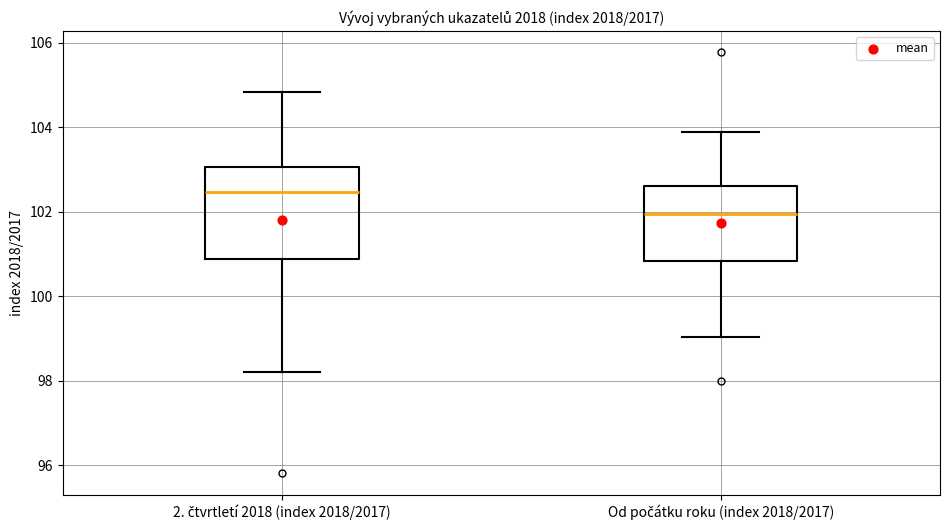

Reading left to right, transcribe this box plot: for each box, give where its median line is, the range the box spans, and where its two whiskers end, as read against the y-axis. The values are not printed on the chart, so give them approximately, as read against the axis.

2. čtvrtletí 2018 (index 2018/2017): median 102.4, box 100.8 to 103.0, whiskers 98.2 to 104.8
Od počátku roku (index 2018/2017): median 102.0, box 100.8 to 102.6, whiskers 99.0 to 104.0